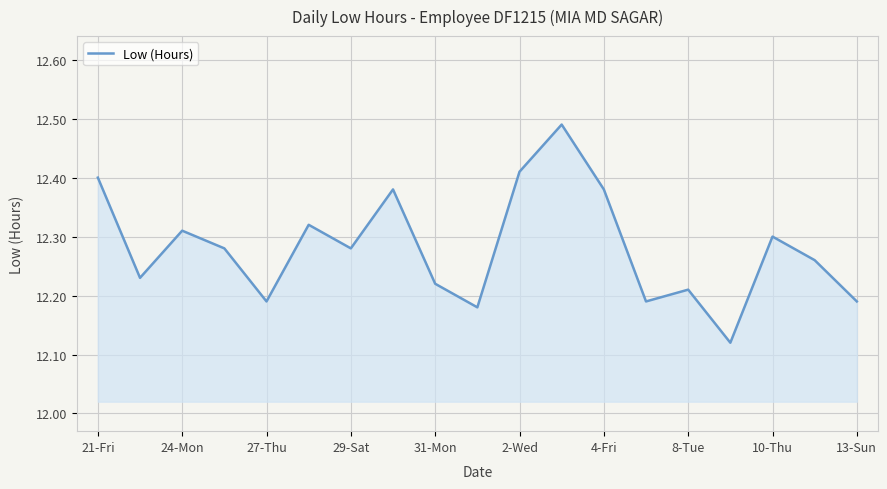

What is the difference between the maximum and minimum values?

0.4